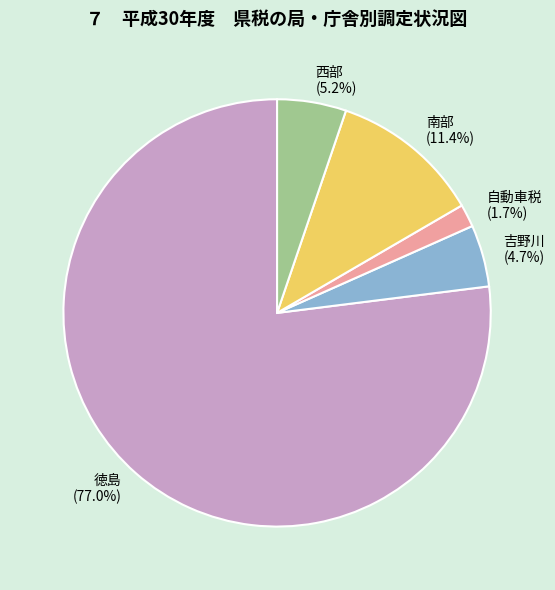

True or false: 南部 accounts for 1% of the total.

False